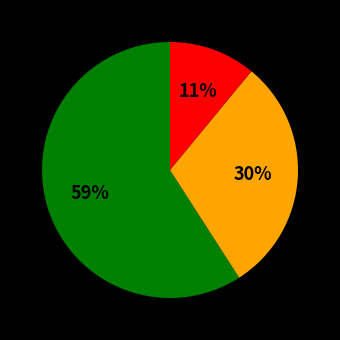

Is there any slice that represents more than half of the pie?

Yes